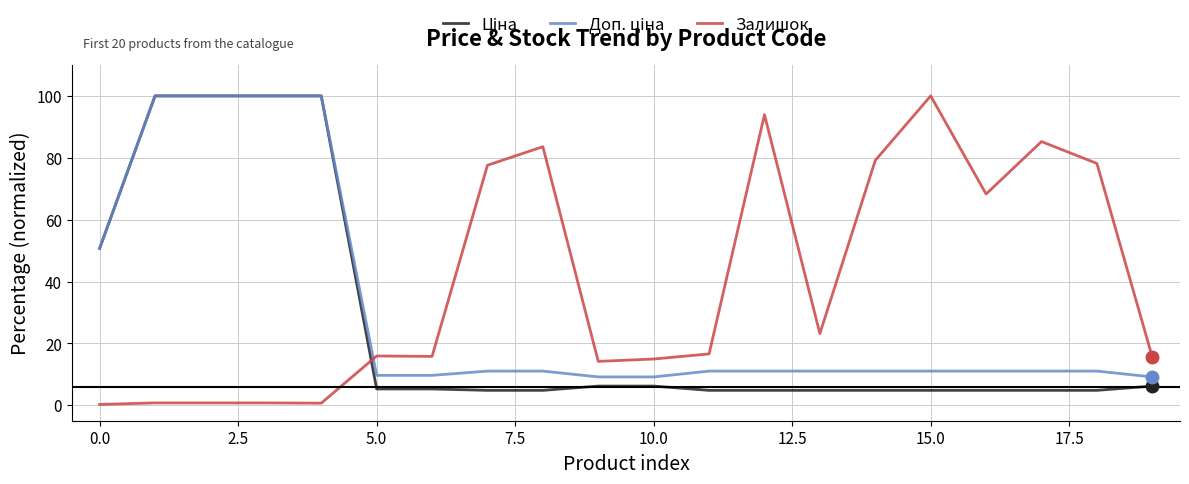

Does the chart have visible grid lines?

Yes